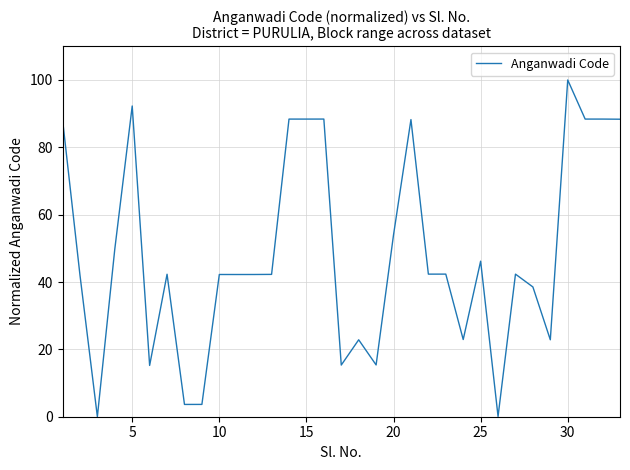

What is the greatest value displayed?

100.0